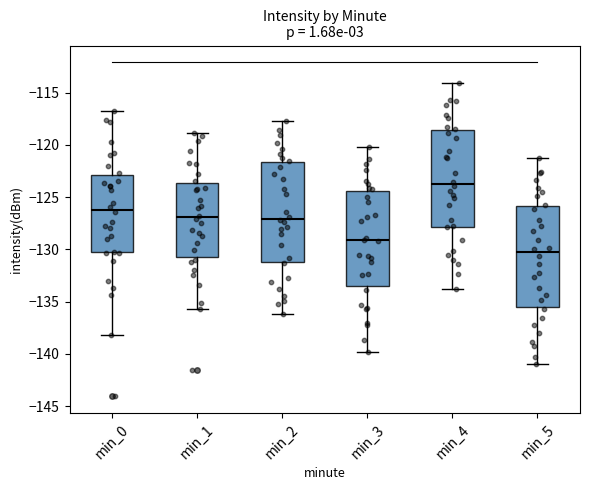

Which box has the lowest median line?

min_5